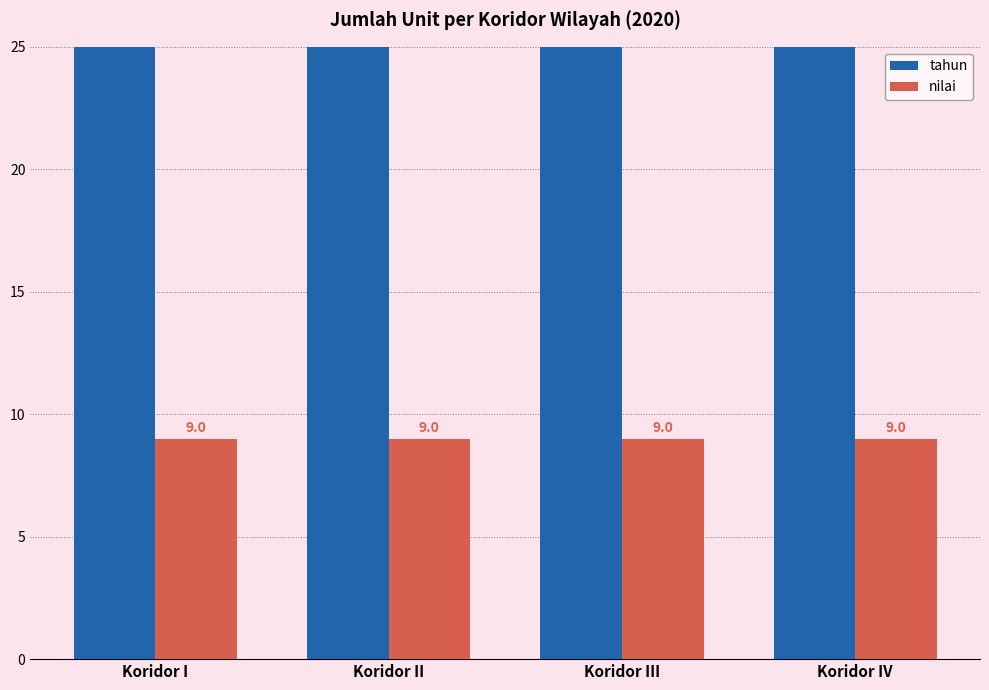

Which category has the highest value across all series?

Koridor I